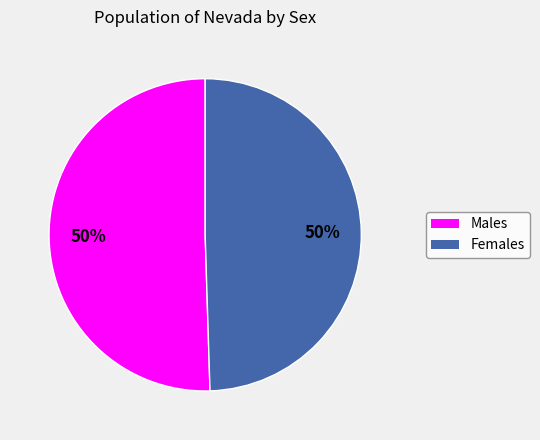

How many segments does this pie chart have?

2